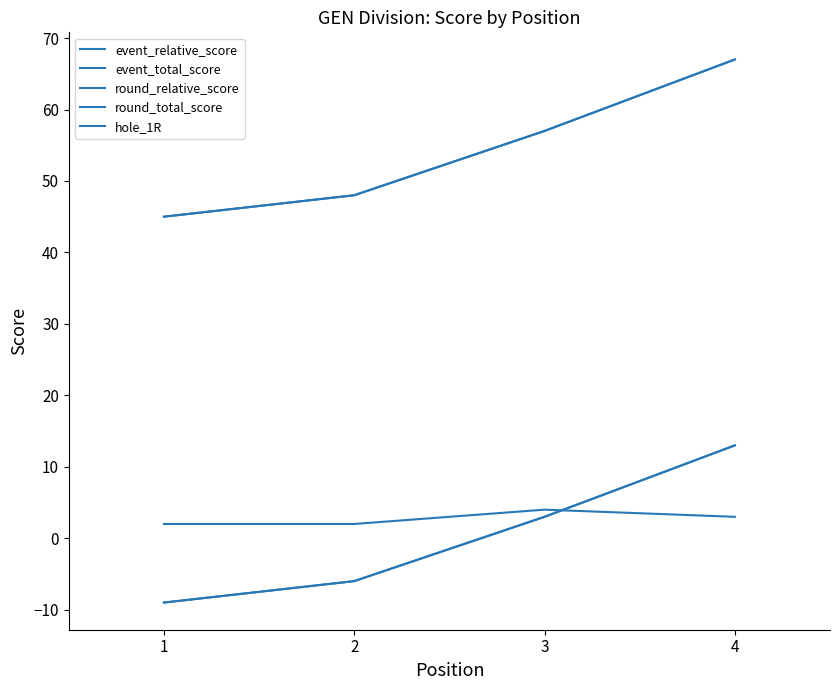

How many categories are shown in the chart?

4